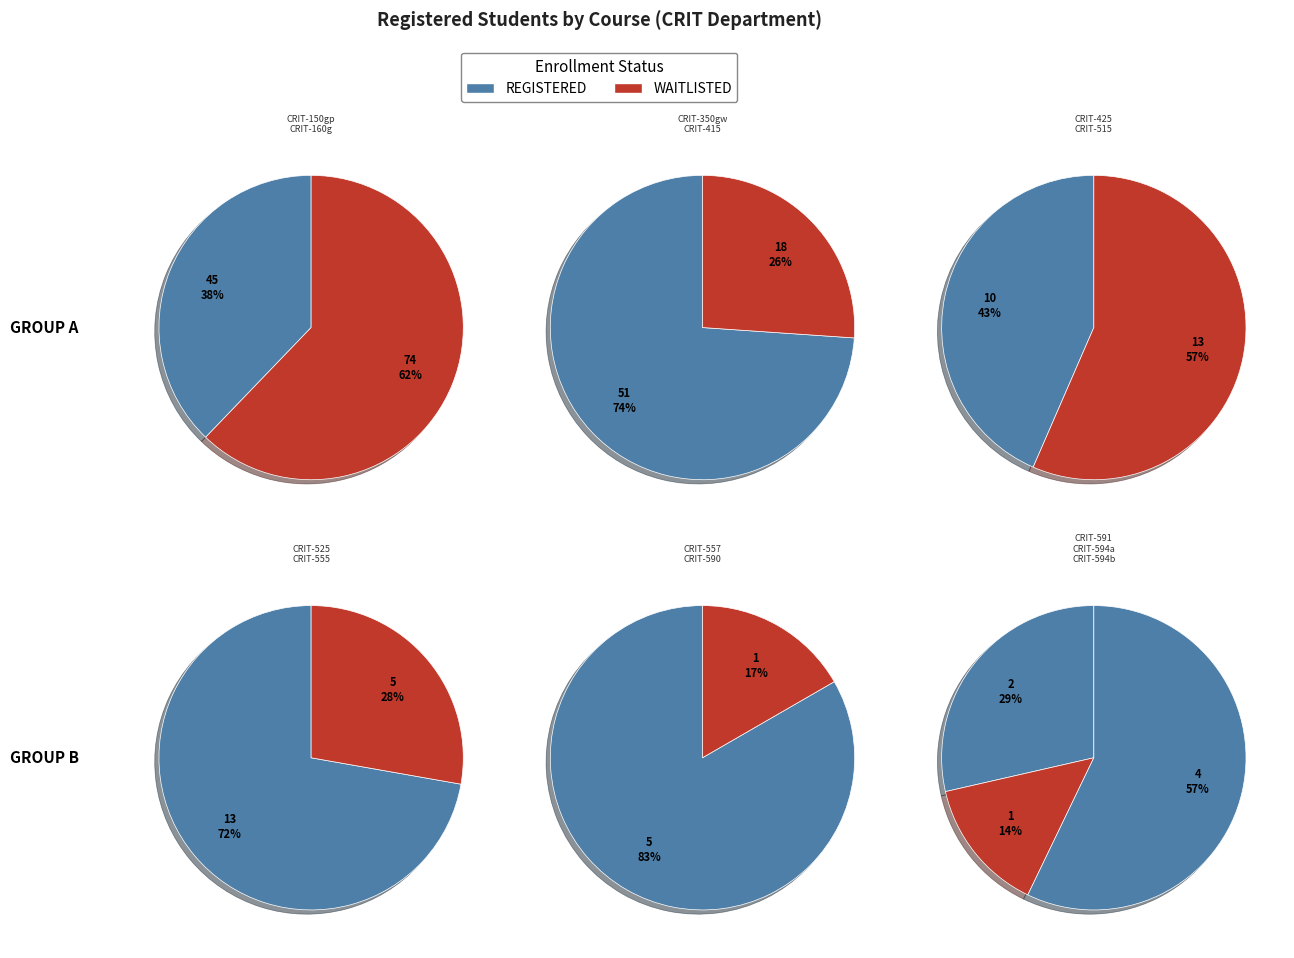

Between CRIT-555 and CRIT-591, which is larger?

CRIT-555